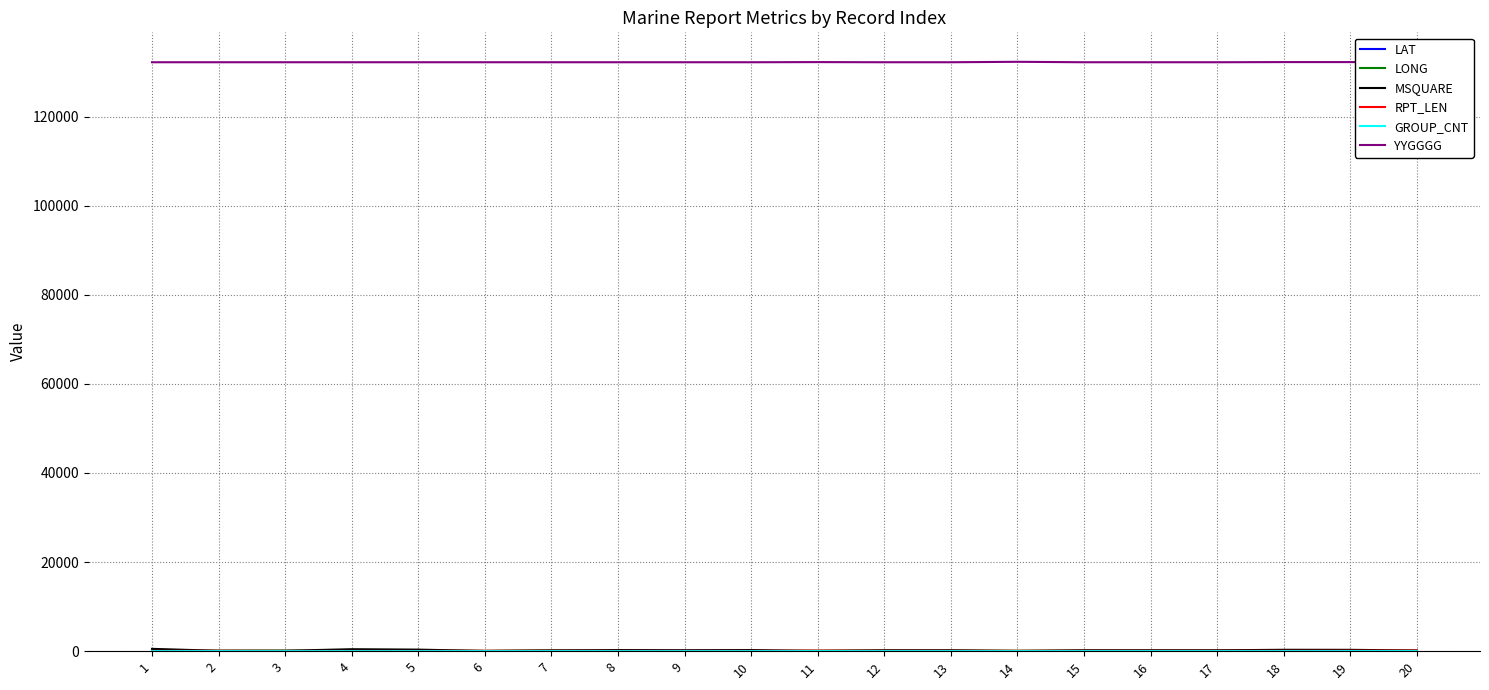

What is the greatest value displayed?

132300.0